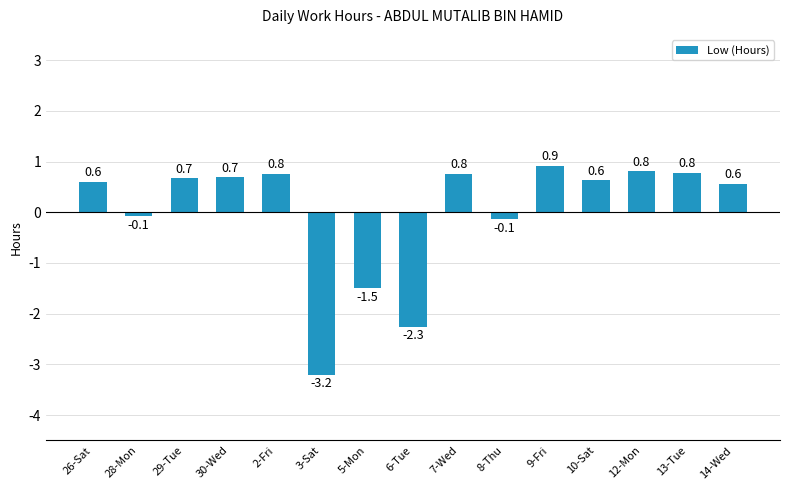

What position from the left is 30-Wed?

4